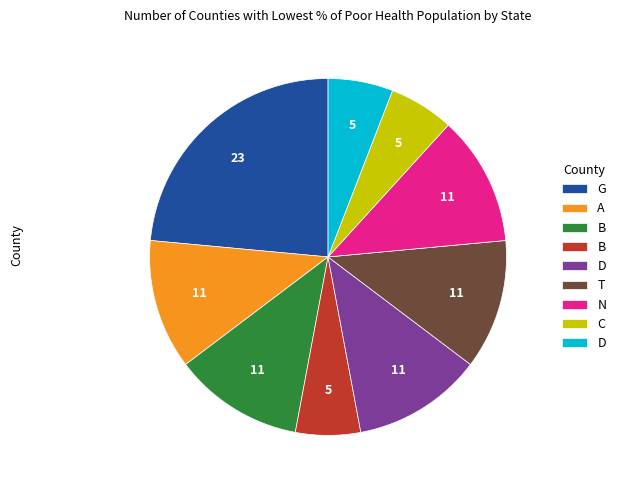

Does any single category account for the majority?

No